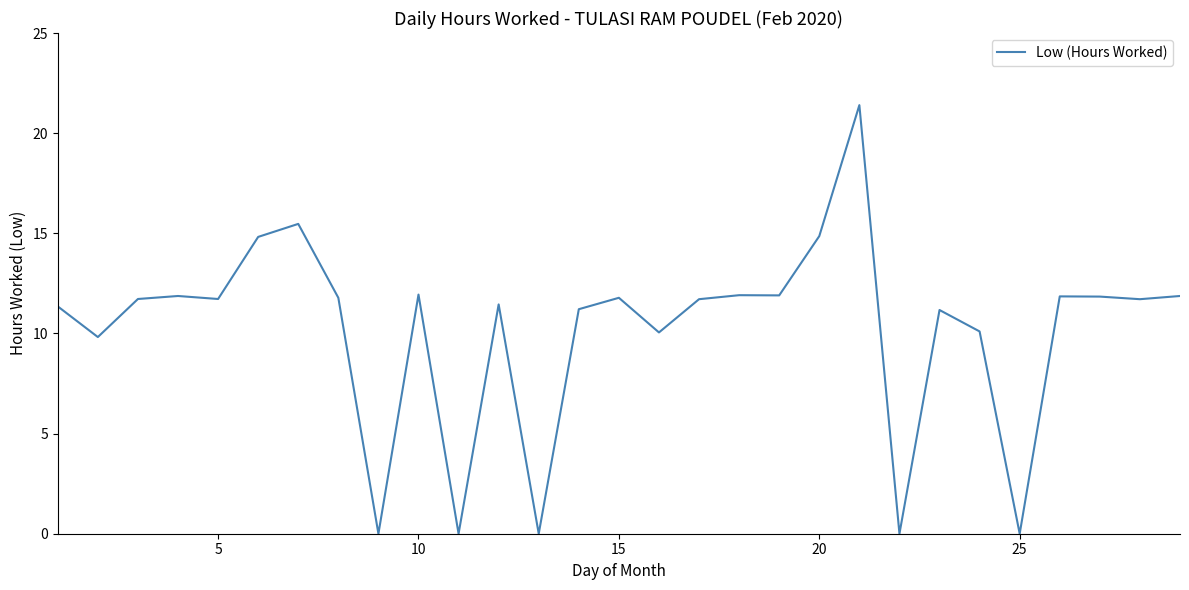

How many series are shown in this chart?

1